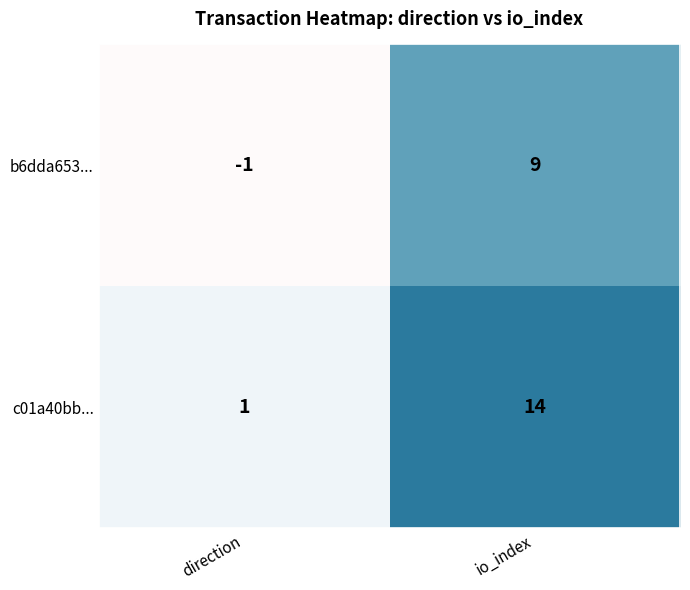

Rank the series by their average value, from highest to lowest.

c01a40bb..., b6dda653...